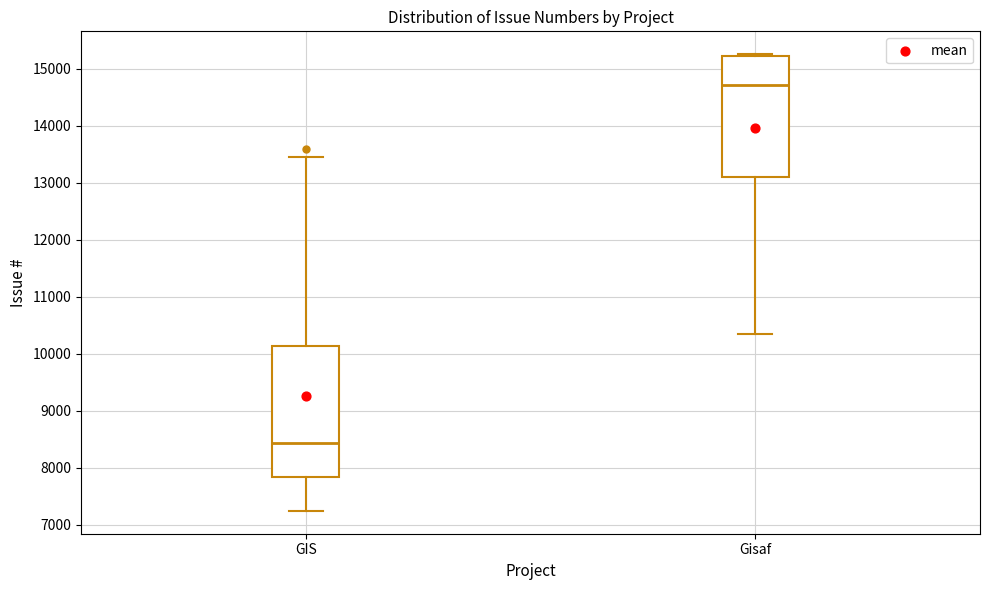

Reading left to right, transcribe this box plot: for each box, give where its median line is, the range the box spans, and where its two whiskers end, as read against the y-axis. The values are not printed on the chart, so give them approximately, as read against the axis.

GIS: median 8400, box 7800 to 10100, whiskers 7200 to 13400
Gisaf: median 14700, box 13100 to 15200, whiskers 10300 to 15300